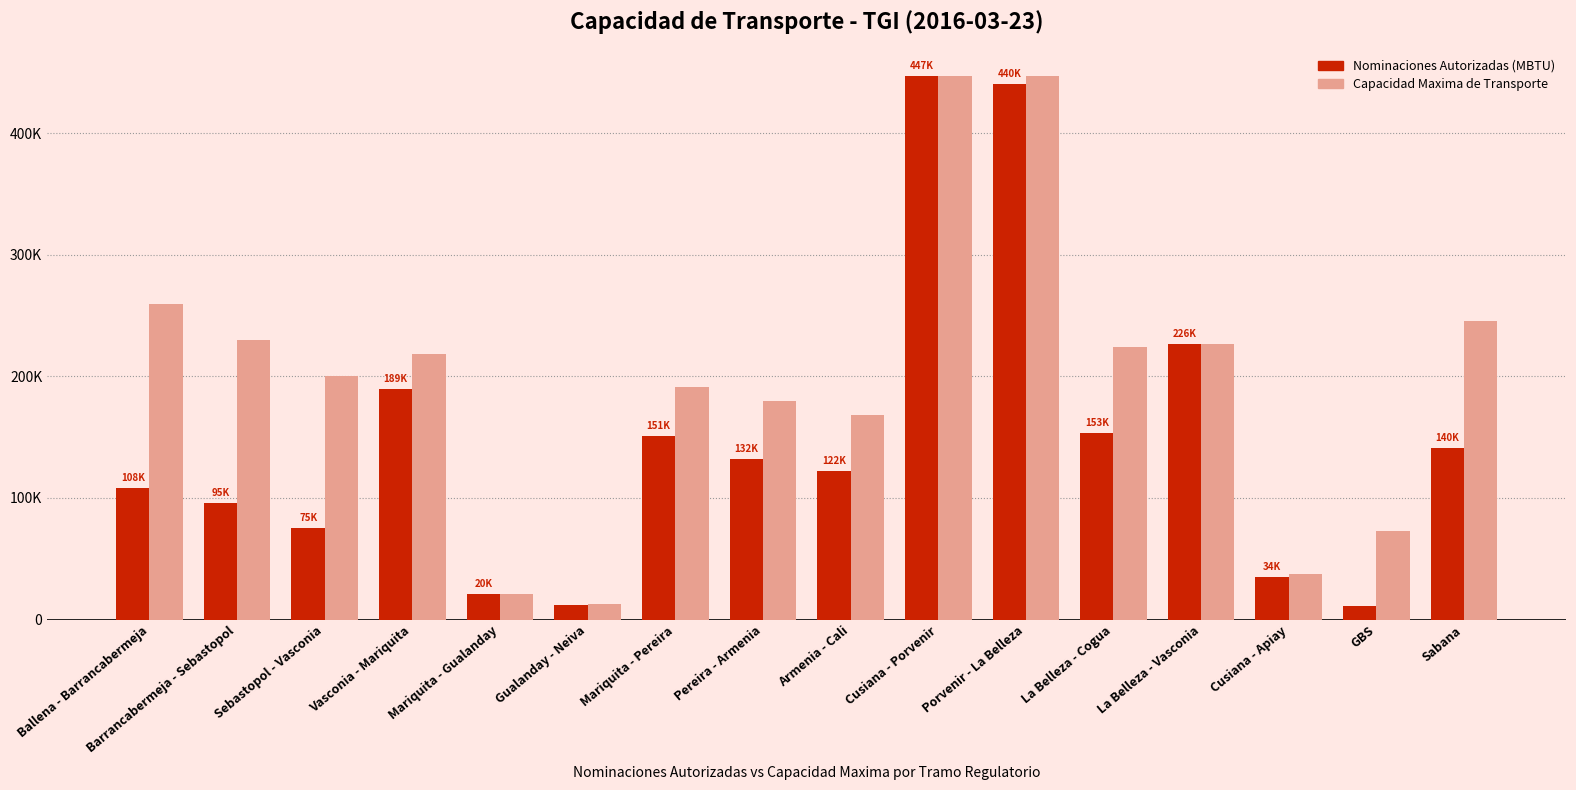

Reading left to right, transcribe all the data shown in this chart.

Nominaciones Autorizadas (MBTU): Ballena - Barrancabermeja=108383.0	Barrancabermeja - Sebastopol=95684.0	Sebastopol - Vasconia=75280.0	Vasconia - Mariquita=189486.3	Mariquita - Gualanday=20848.3	Gualanday - Neiva=12324.0	Mariquita - Pereira=151189.0	Pereira - Armenia=132439.0	Armenia - Cali=122245.0	Cusiana - Porvenir=447515.0	Porvenir - La Belleza=440725.0	La Belleza - Cogua=153854.0	La Belleza - Vasconia=226885.6	Cusiana - Apiay=34937.0	GBS=10795.0	Sabana=140967.0
Capacidad Maxima de Transporte: Ballena - Barrancabermeja=259281.0	Barrancabermeja - Sebastopol=229652.7	Sebastopol - Vasconia=200696.5	Vasconia - Mariquita=218736.0	Mariquita - Gualanday=20848.3	Gualanday - Neiva=12531.8	Mariquita - Pereira=191394.0	Pereira - Armenia=180001.5	Armenia - Cali=168609.0	Cusiana - Porvenir=447515.0	Porvenir - La Belleza=447515.0	La Belleza - Cogua=224205.0	La Belleza - Vasconia=226885.6	Cusiana - Apiay=37673.5	GBS=72771.4	Sabana=245448.3